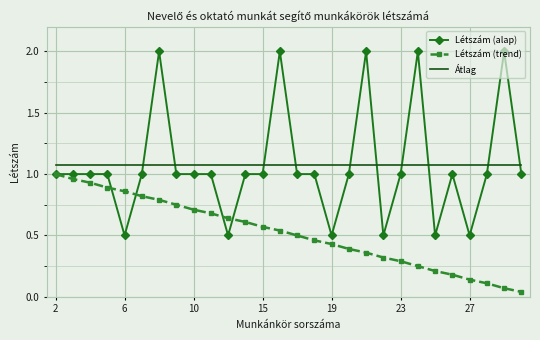

Count the number of categories in the chart.

28